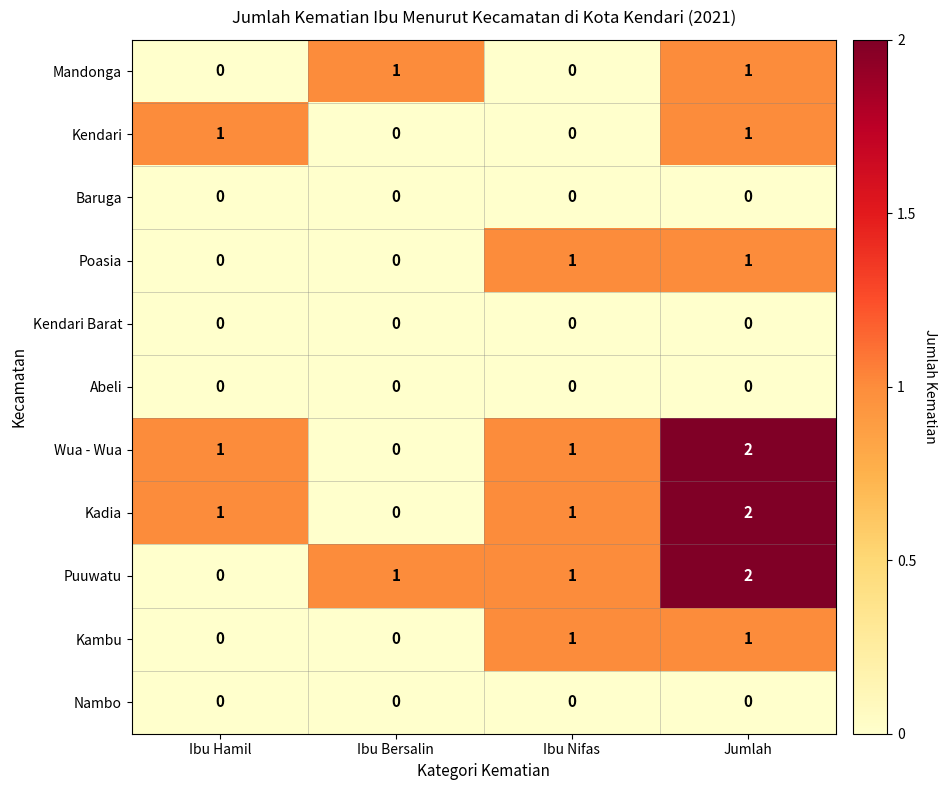

How many distinct data groups are displayed?

11